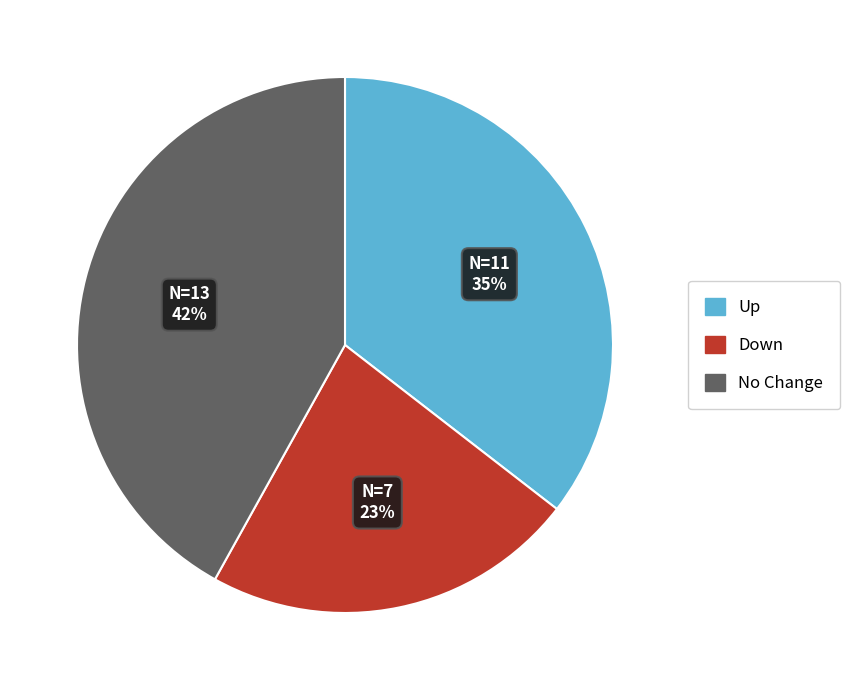

To the nearest percent, what is the average slice percentage?

33%